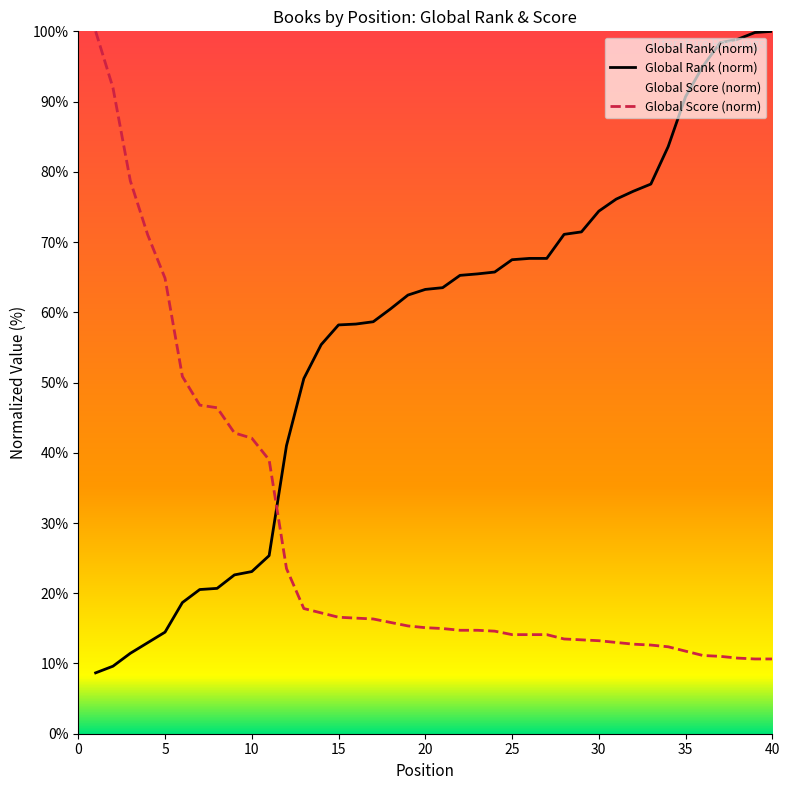

How many lines are shown in the chart?

2